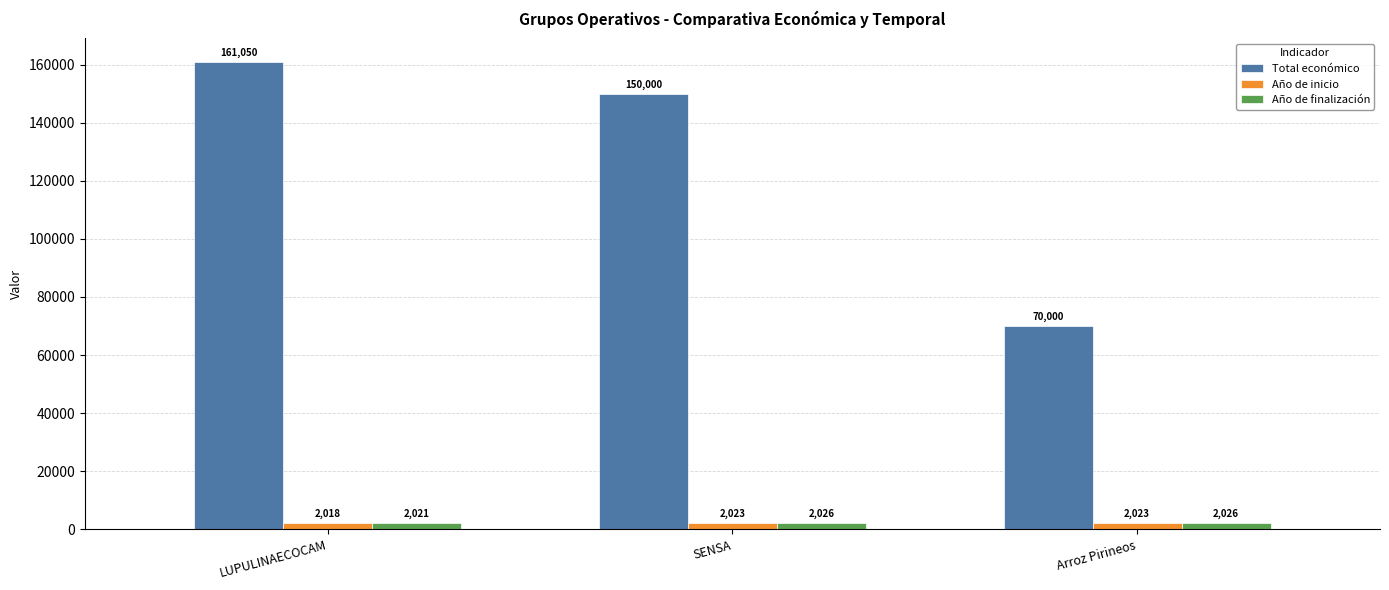

Which series has the largest total across all categories?

Total económico